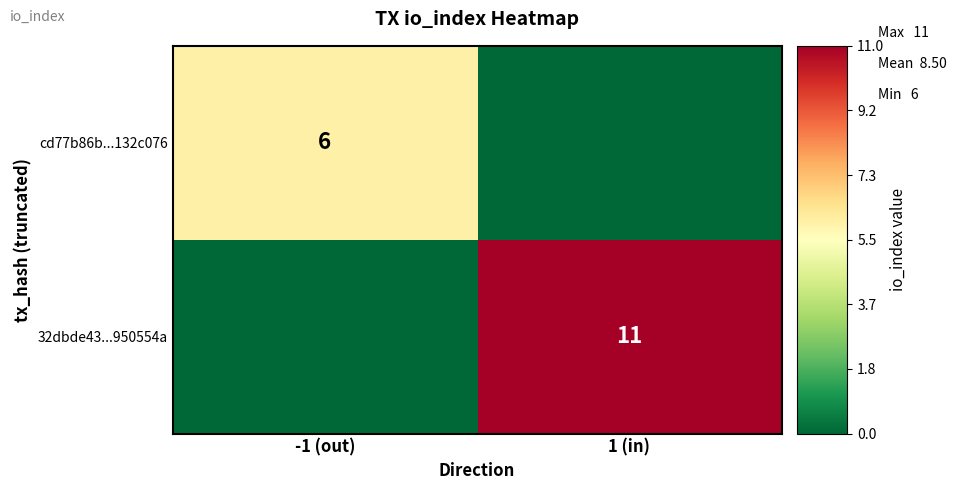

Is it true that 32dbde43...950554a equals 11 at 1 (in)?

True